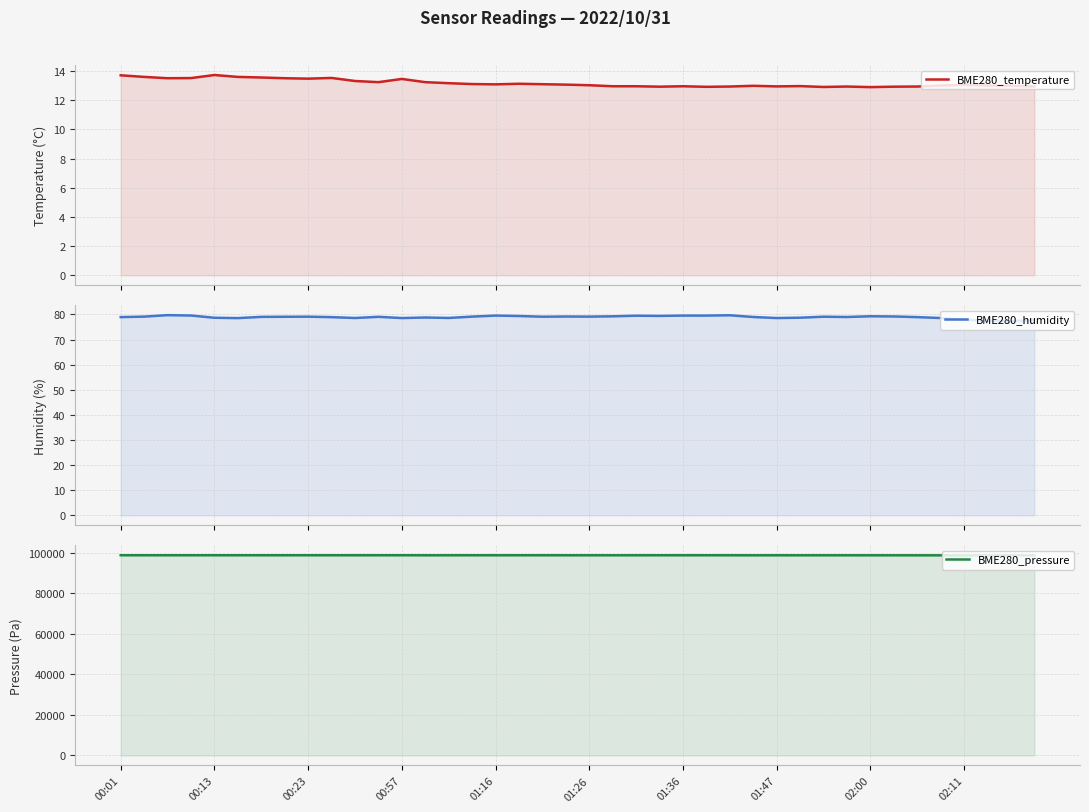

Which series has the largest range (max minus min)?

BME280_pressure